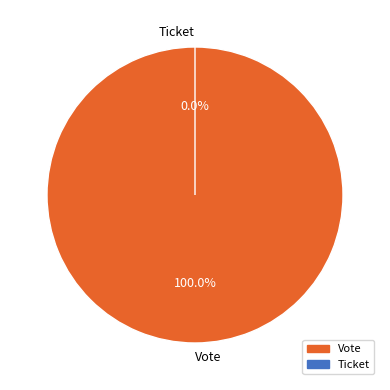

Is the sum of Vote and Ticket greater than half?

Yes